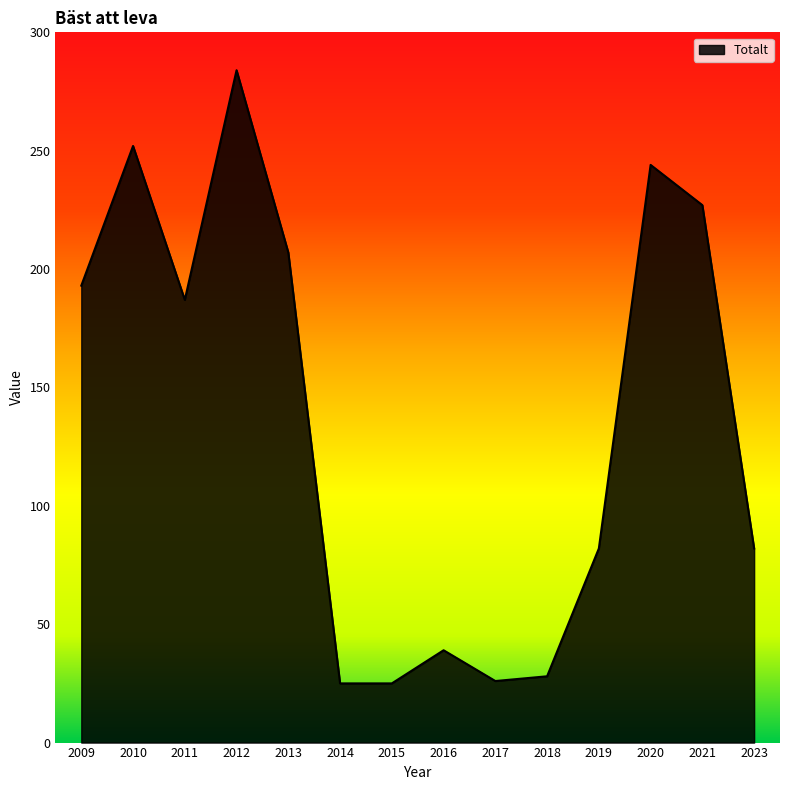

What is the change in value from 2014 to 2019?

+57